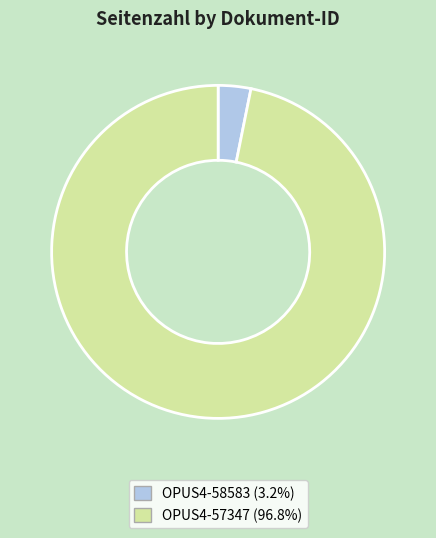

What is the largest slice in the pie chart?

OPUS4-57347